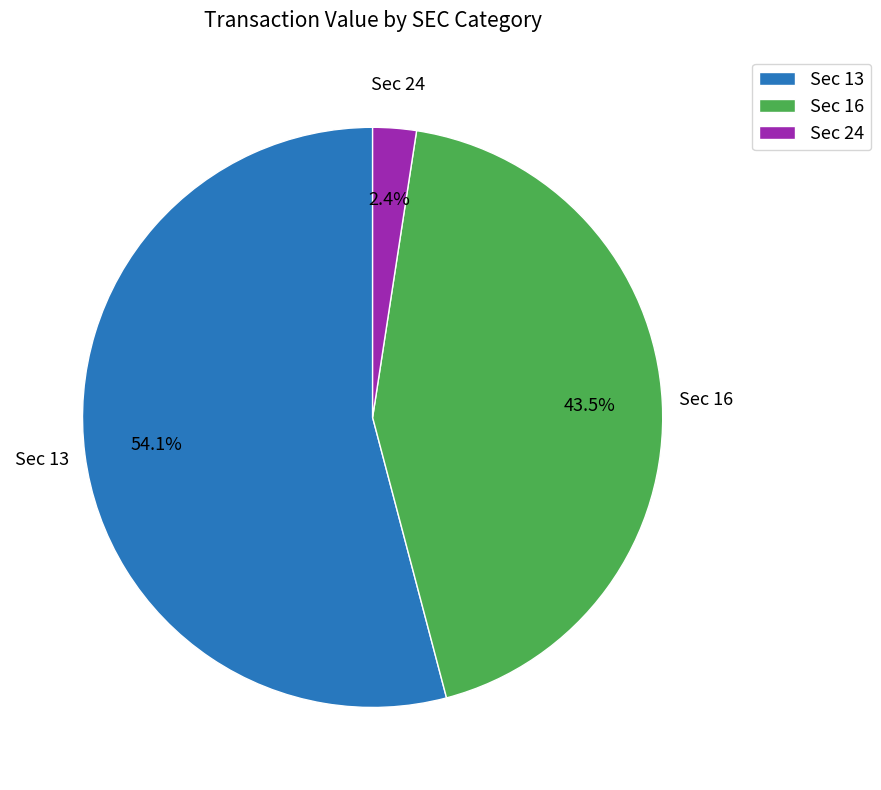

Between Sec 13 and Sec 16, which is larger?

Sec 13